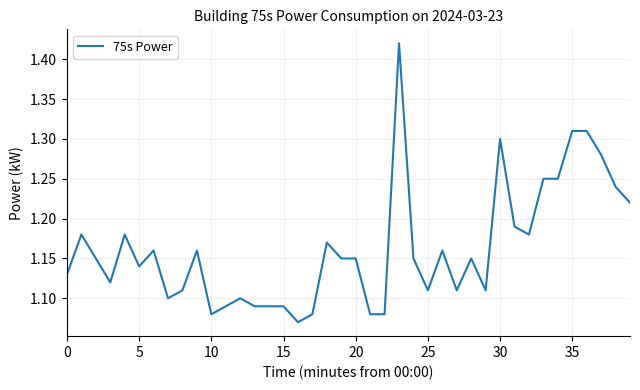

What is the minimum value shown in the chart?

1.1